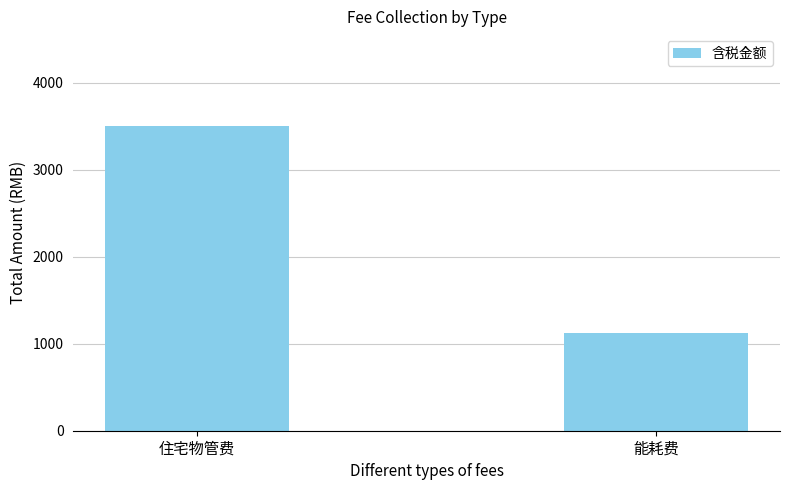

What is the minimum value shown in the chart?

1127.6